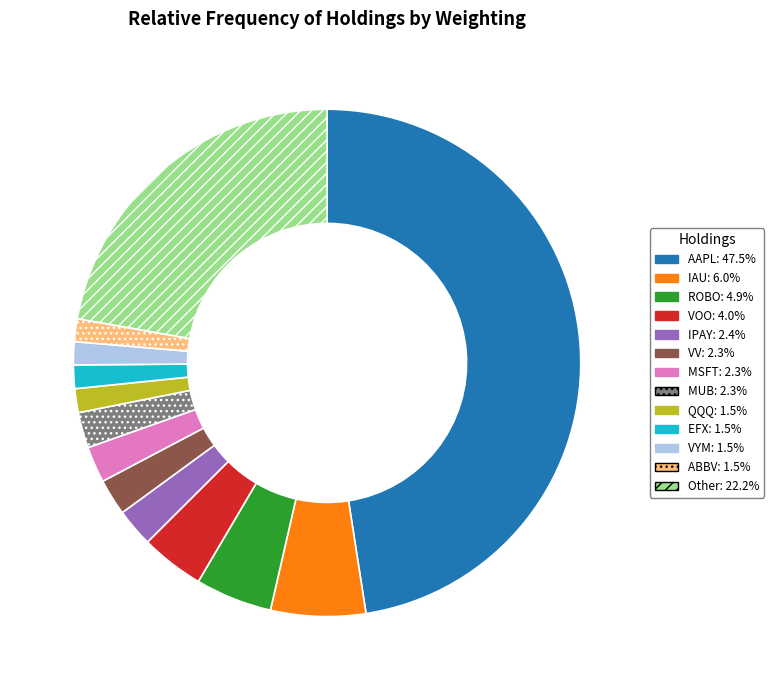

Is there a majority slice in this chart?

No